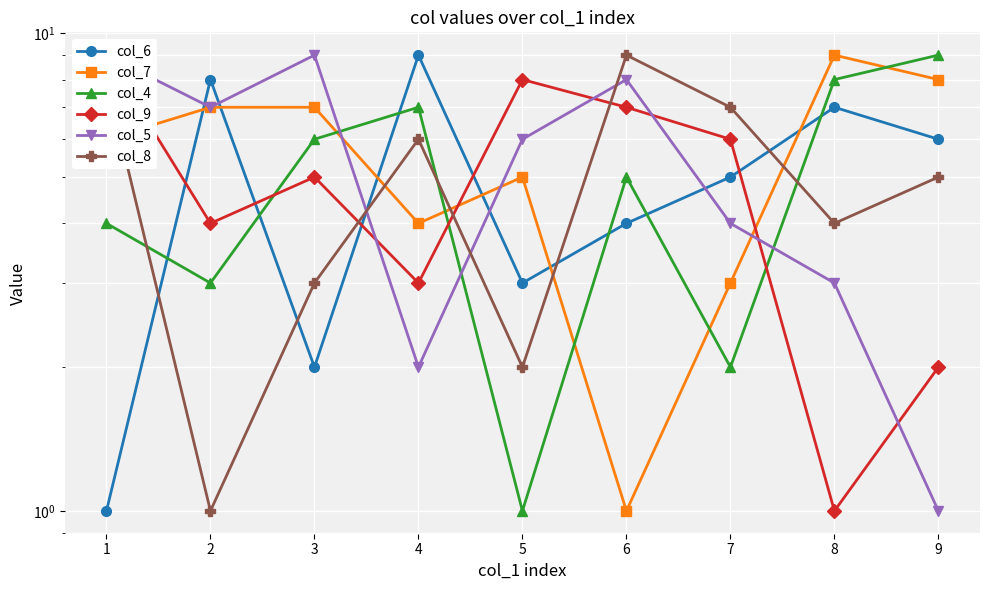

What is the spread (max minus min) of values at 9?

8